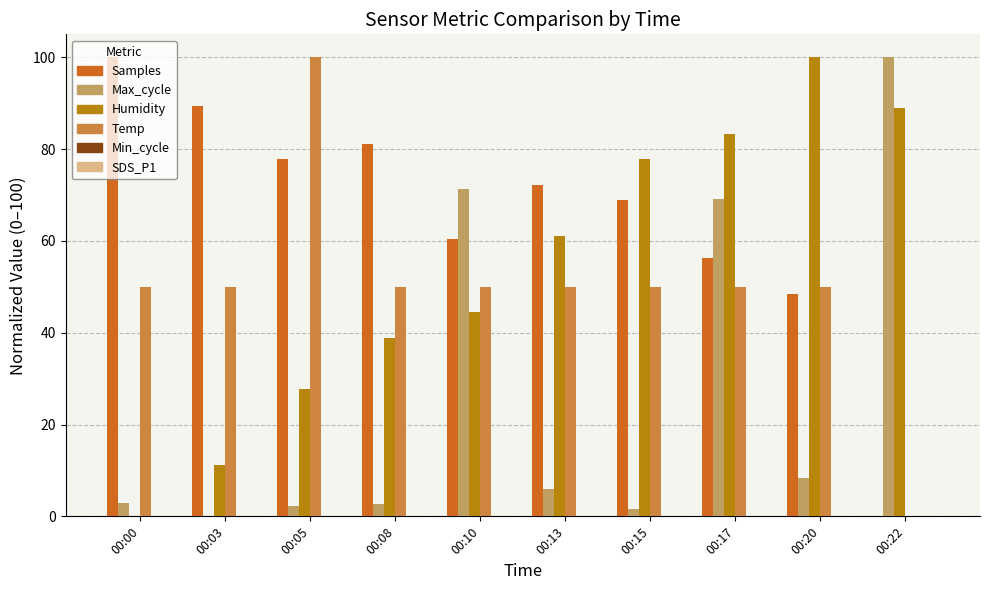

What is the spread (max minus min) of values at 00:10?

26.9